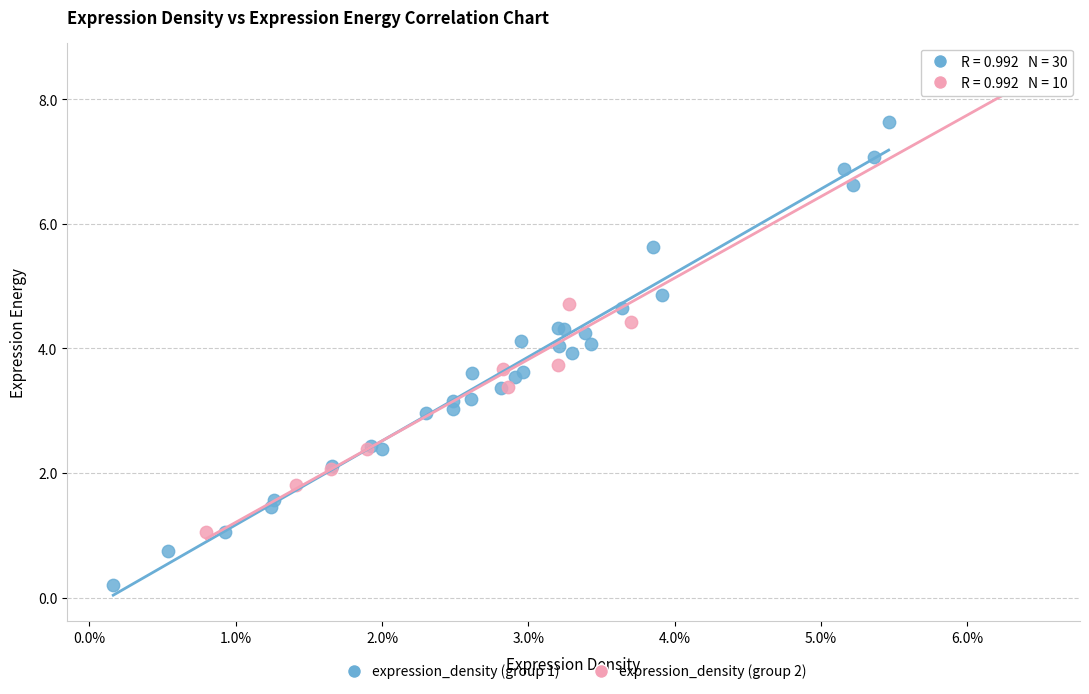

Which series reaches the minimum Y coordinate?

expression_density (group 1)